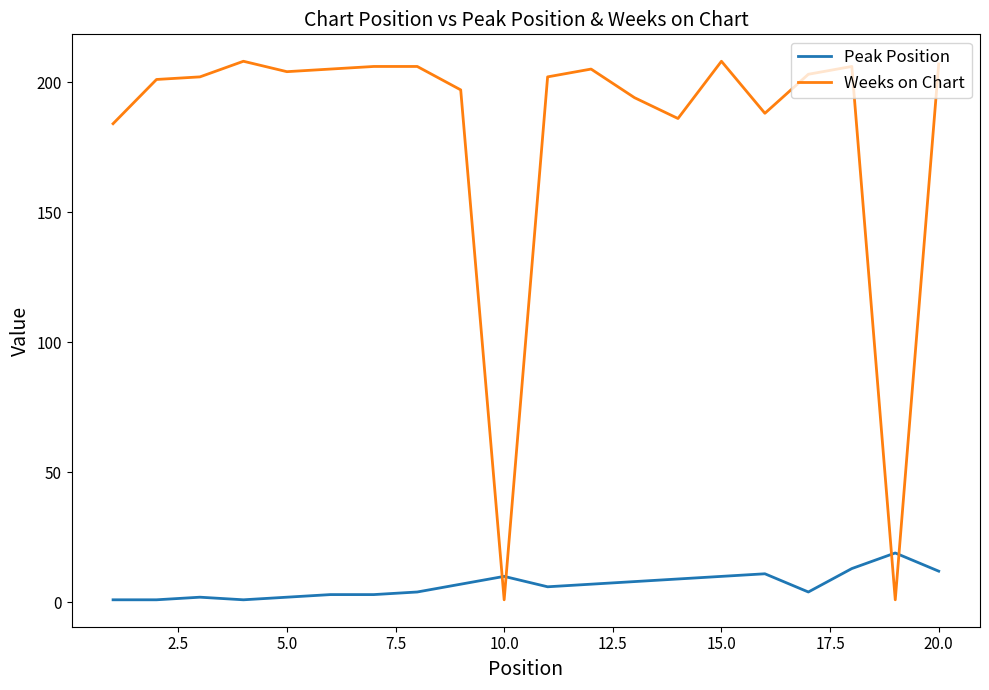

How many categories are shown in the chart?

20